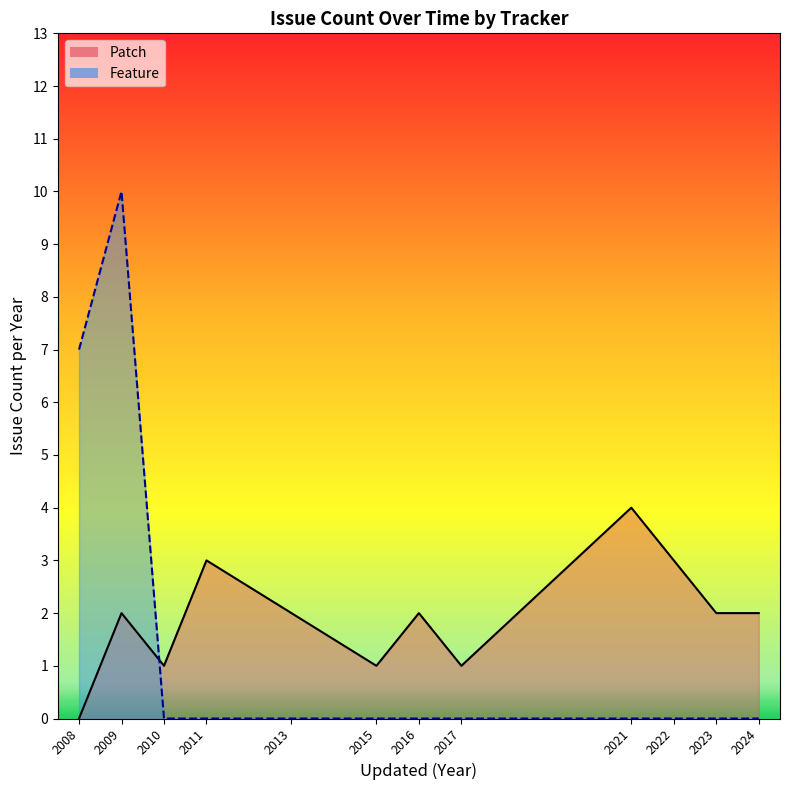

What is the sum of all Patch line values?

23